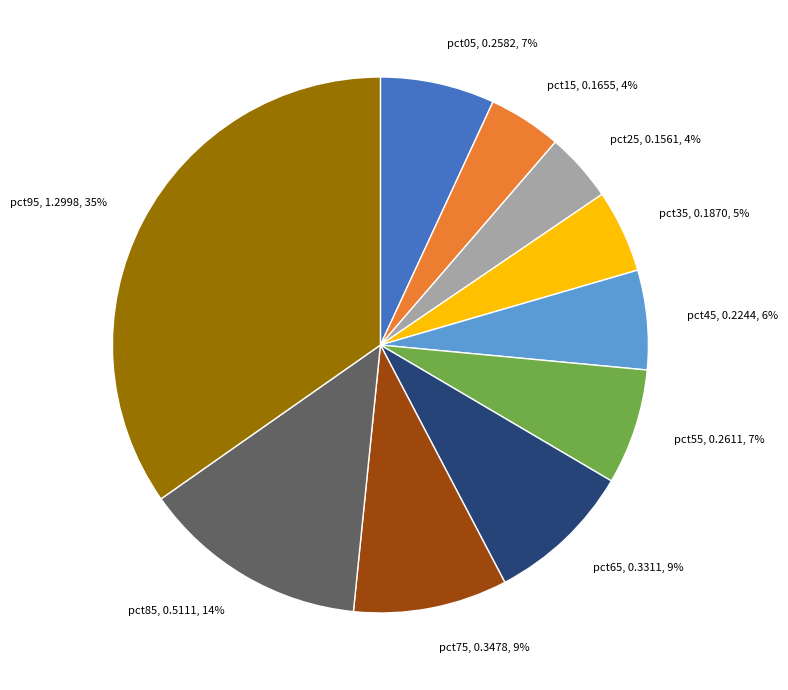

To the nearest percent, what portion does pct45 represent?

6%